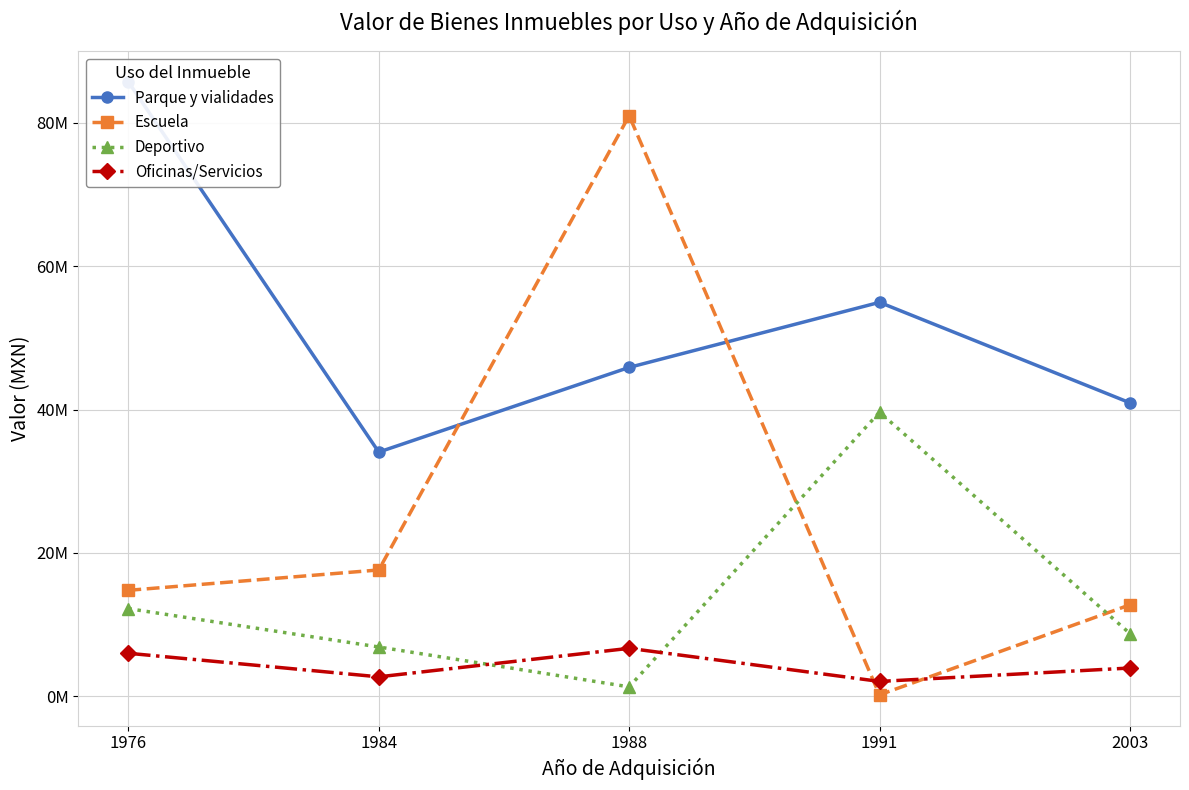

What is the value of the Escuela point at the 4th from the left?

190830.0